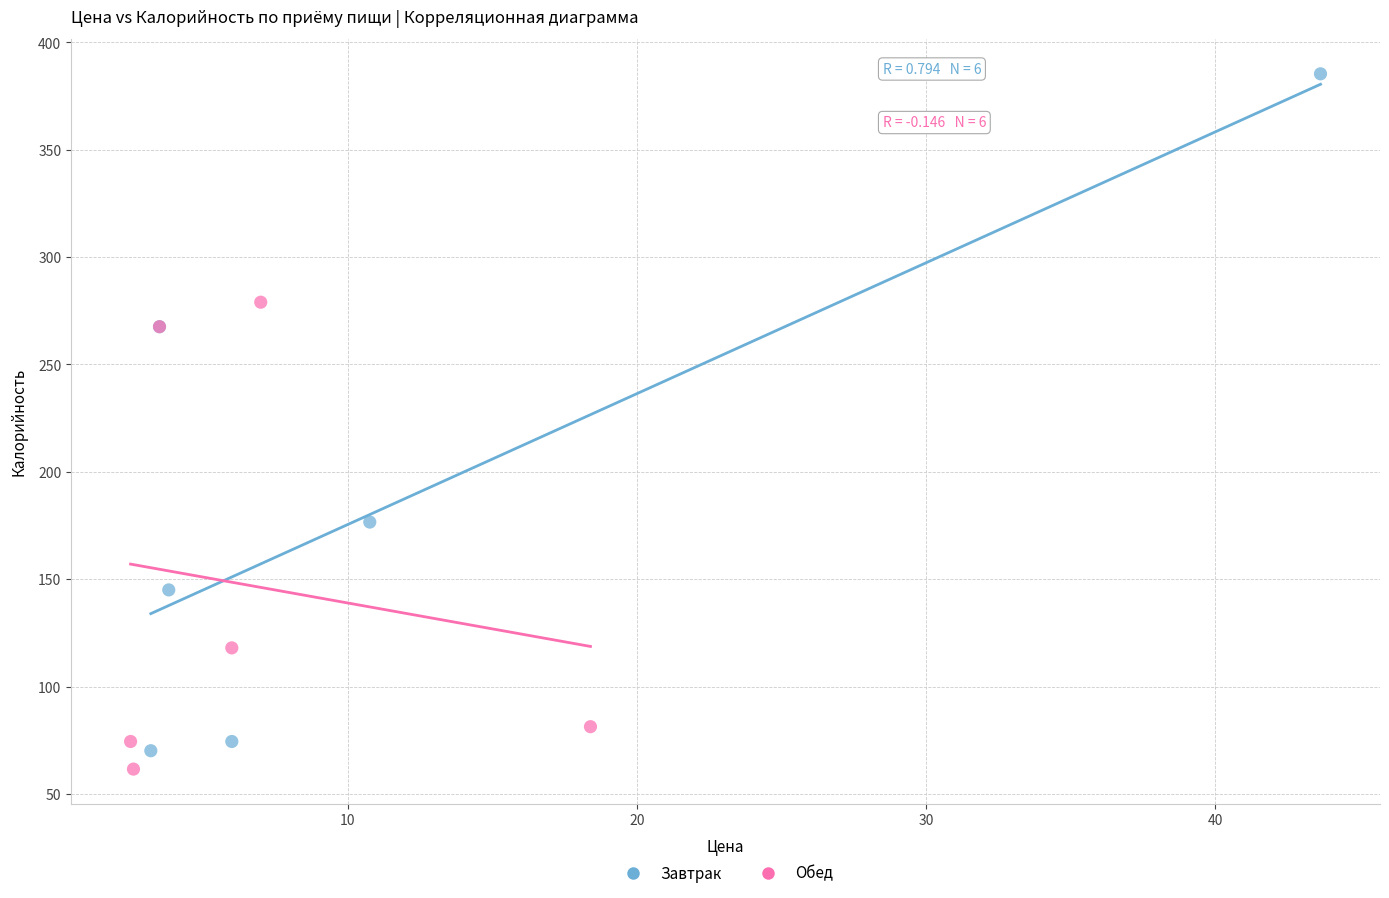

Which series has the widest spread of Y values?

Завтрак